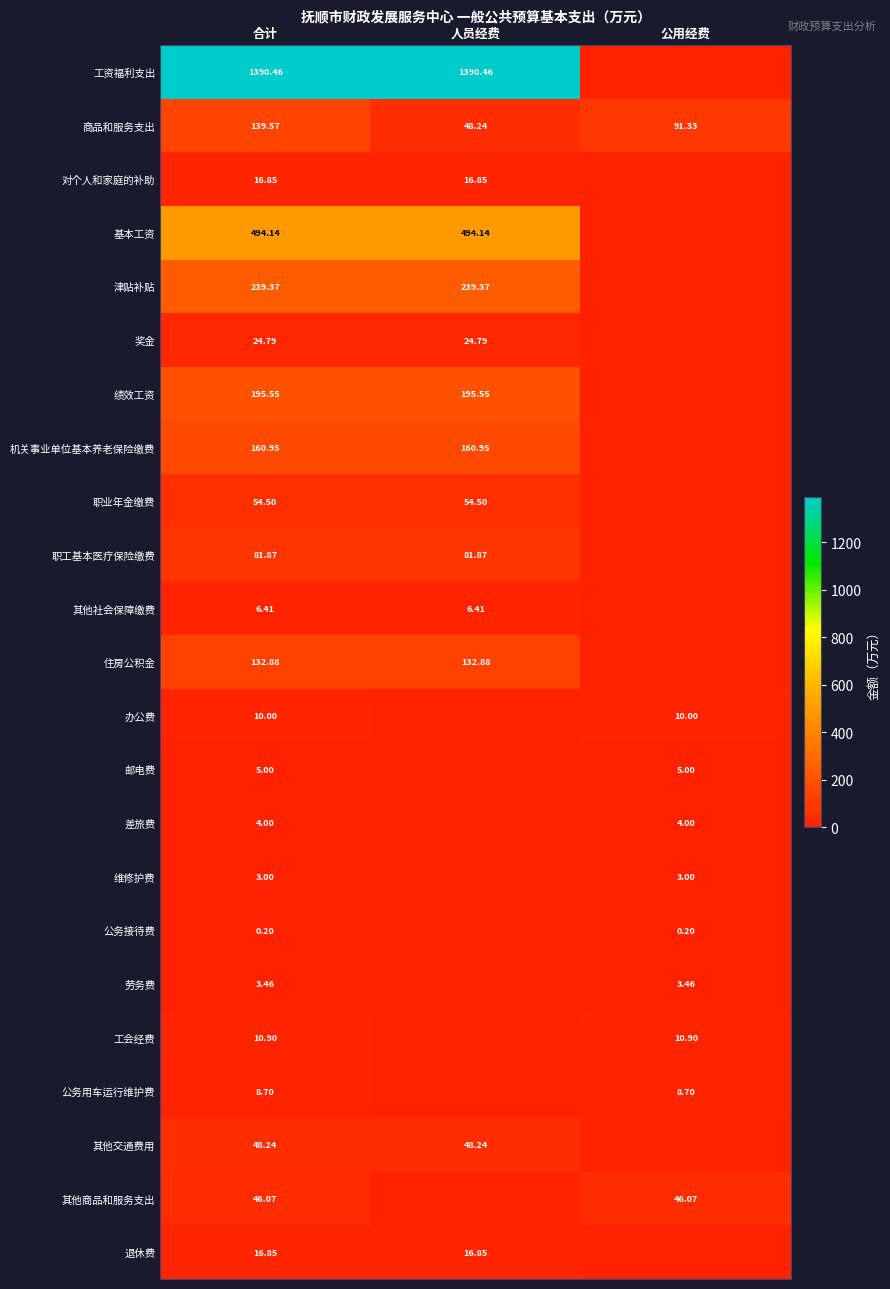

What is the difference between the 商品和服务支出 values at 公用经费 and 合计?

48.2